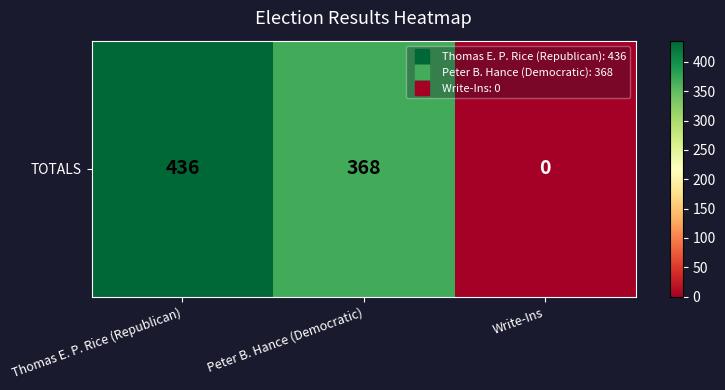

How many values are below 368?

1